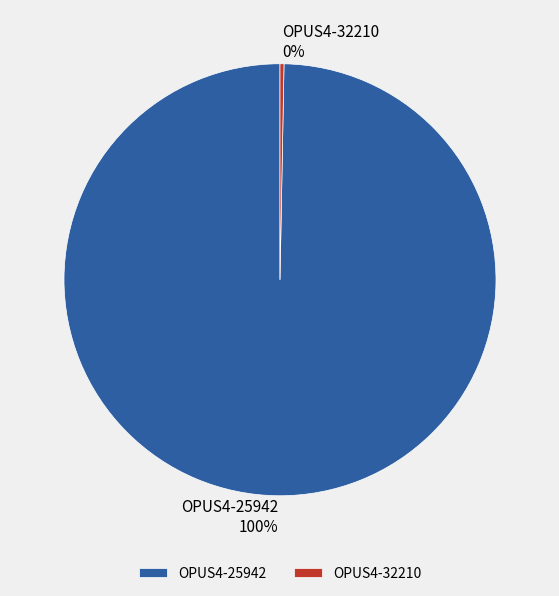

What percentage is the OPUS4-25942 slice, to the nearest percent?

100%